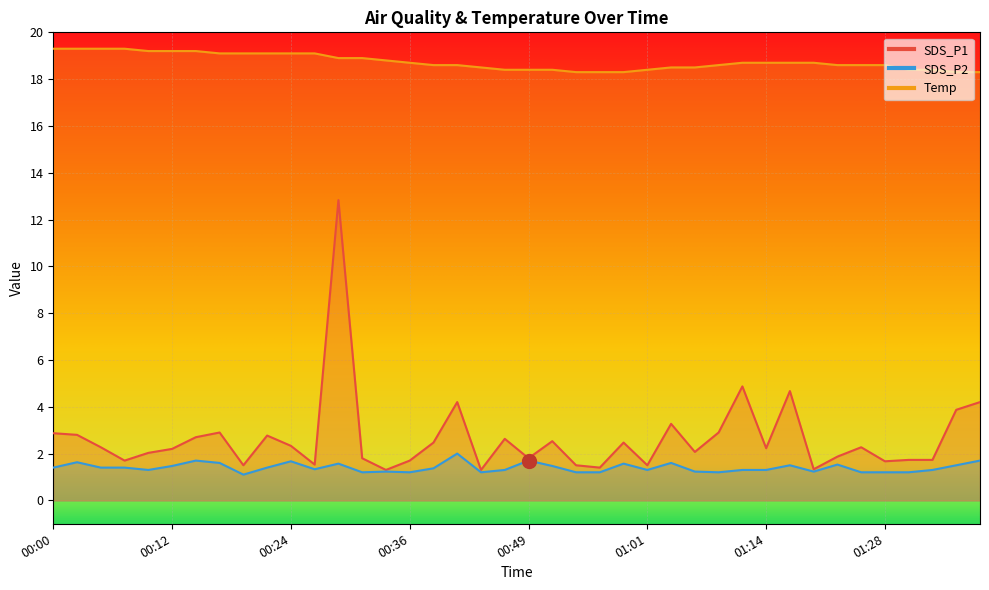

At how many categories does at least one series exceed 12?

40